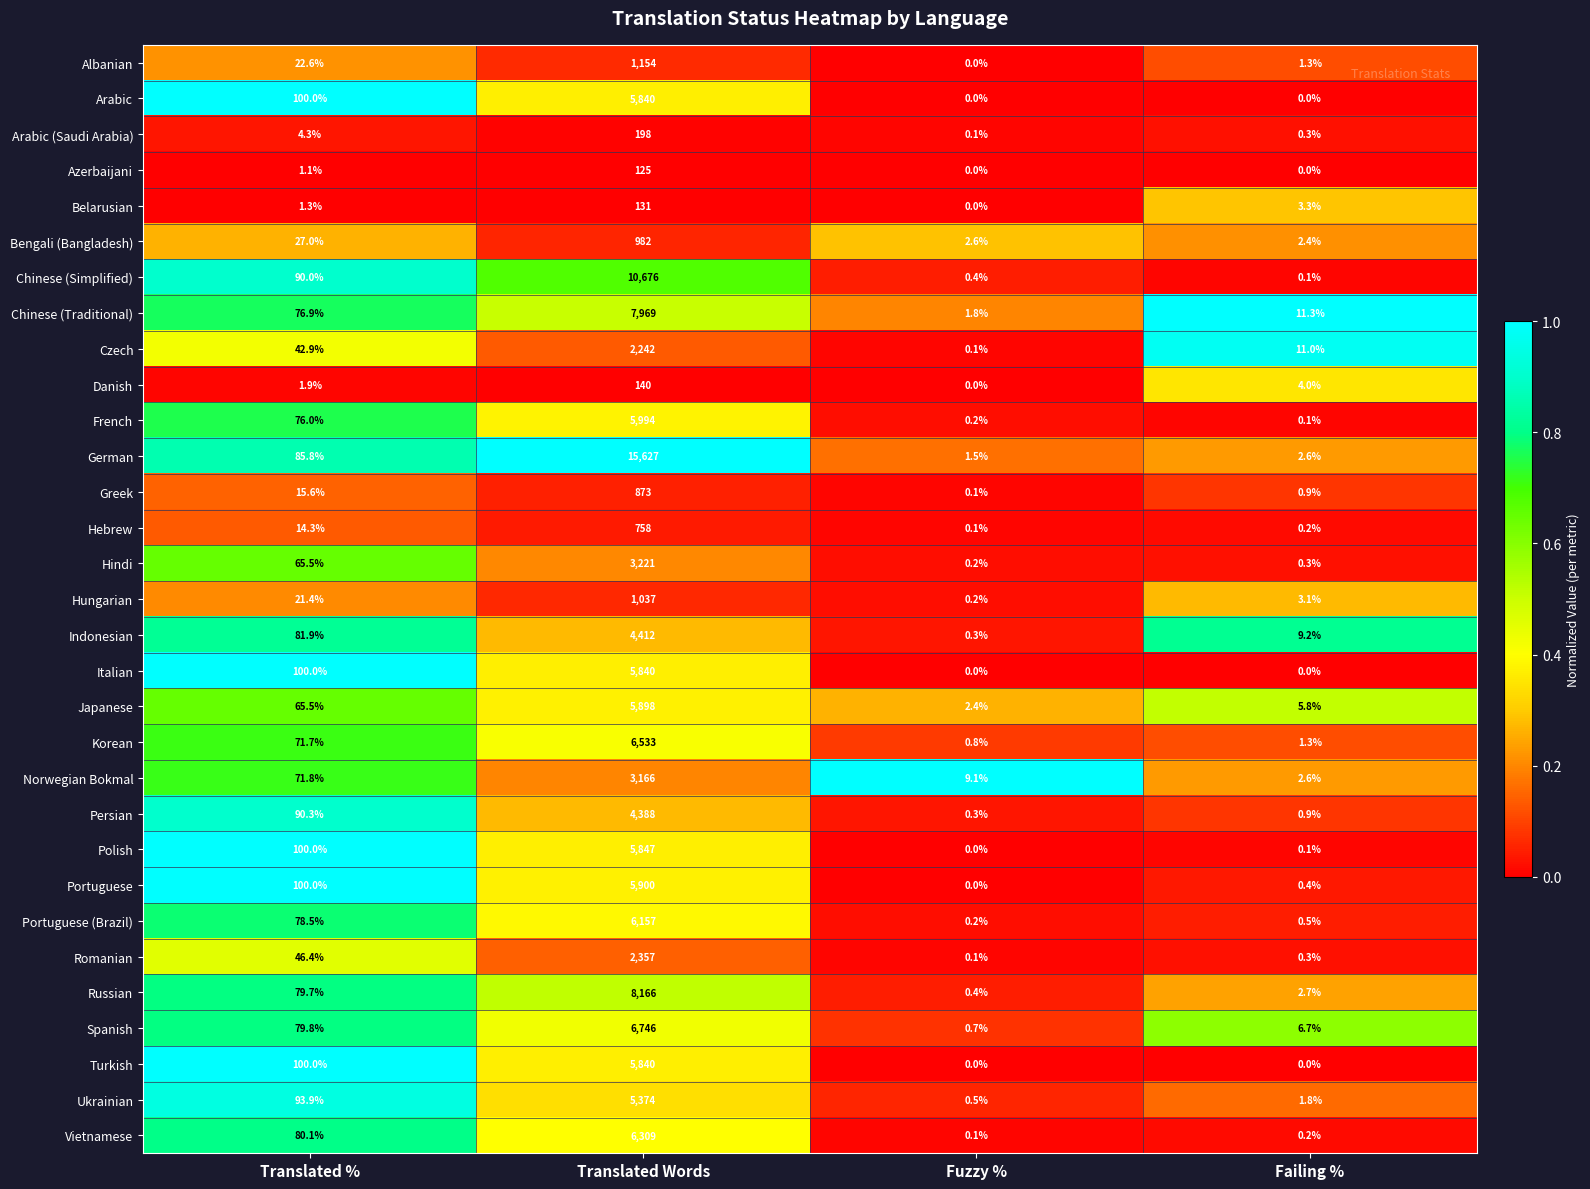

The value of Spanish at Failing % is 9.4. True or false?

False